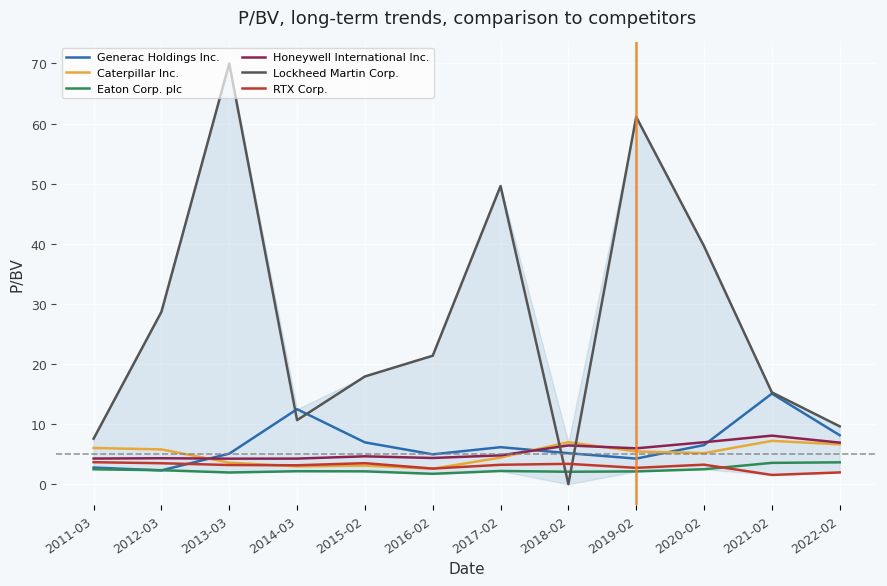

True or false: Honeywell International Inc. has more than 1 interior local peaks.

True